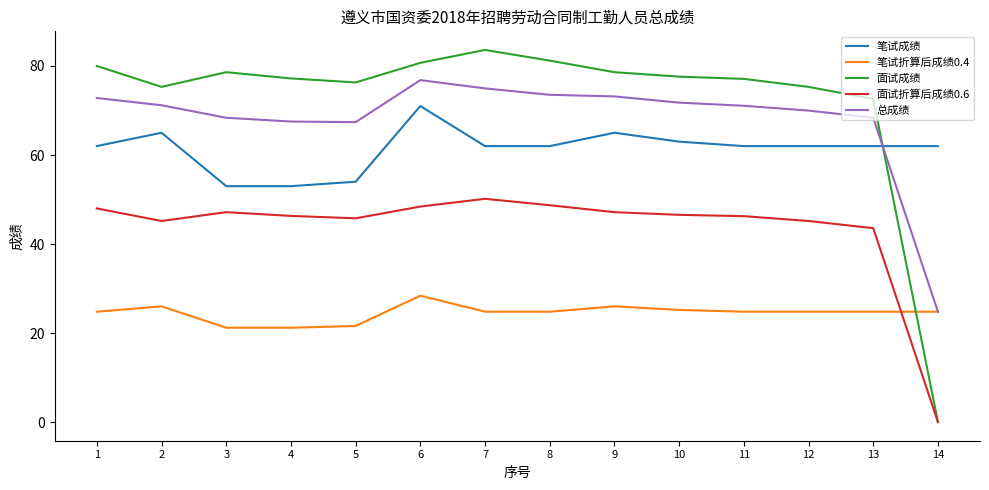

At which label is 面试成绩 closest to 41?

13